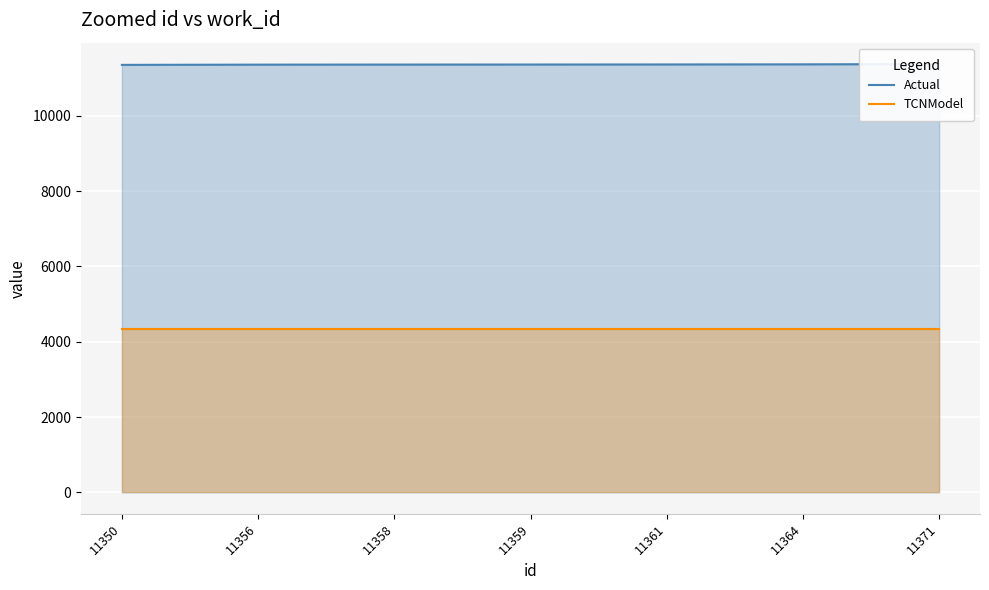

Which series has the largest total across all categories?

Actual